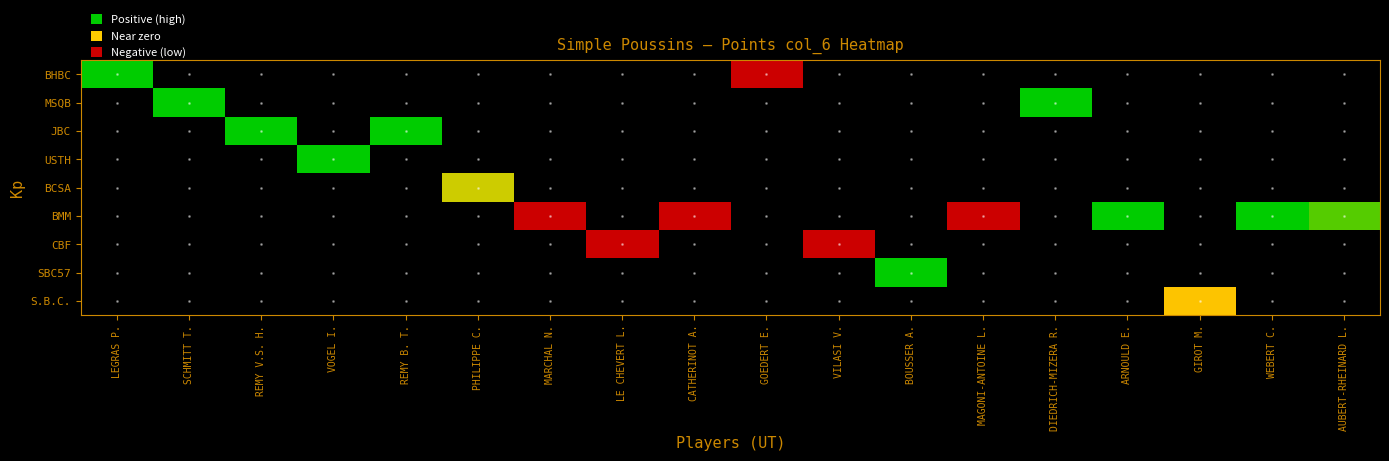

How many series are shown in this chart?

9